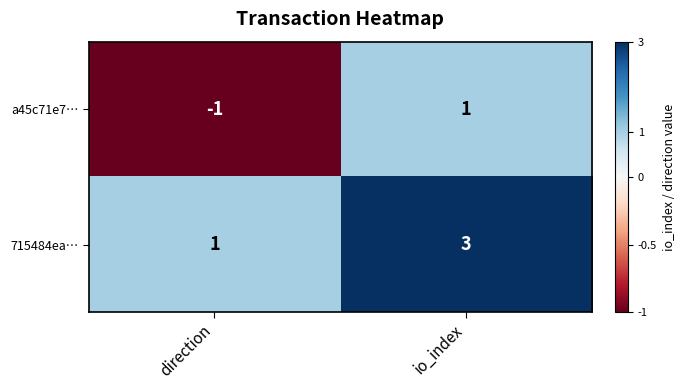

What is the total value across all series at io_index?

4